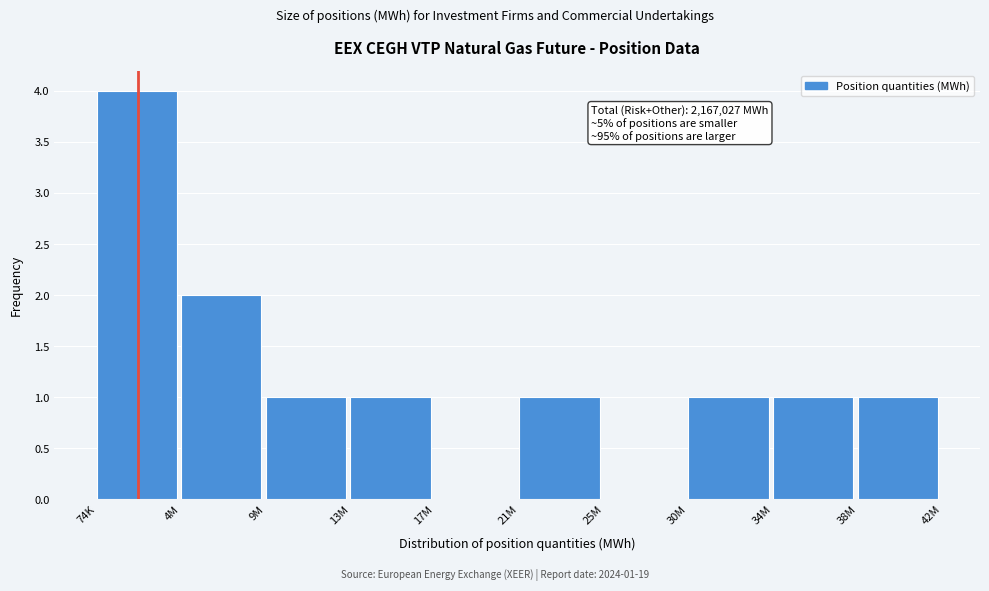

Reading right to left, list all the values displayed in this chart.

38M=1	34M=1	30M=1	25M=0	21M=1	17M=0	13M=1	9M=1	4M=2	74K=4